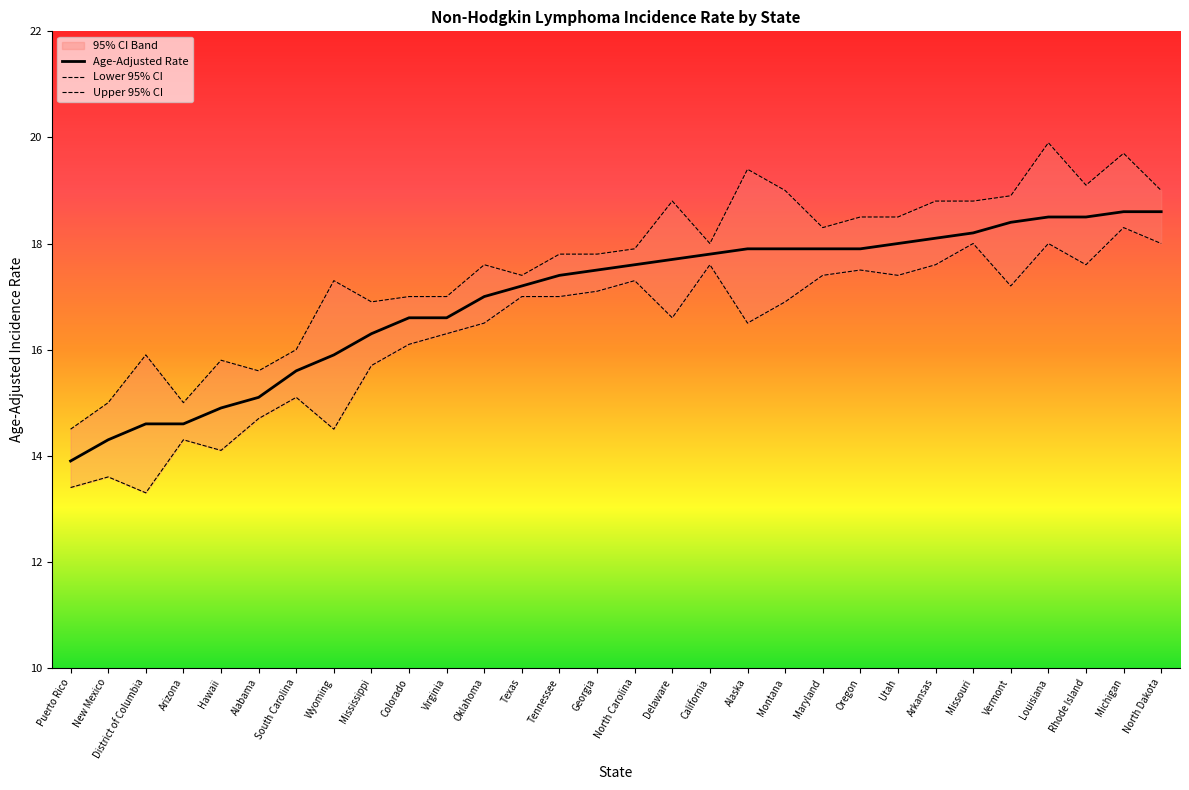

How many values in the Upper 95% CI series exceed 17?

20